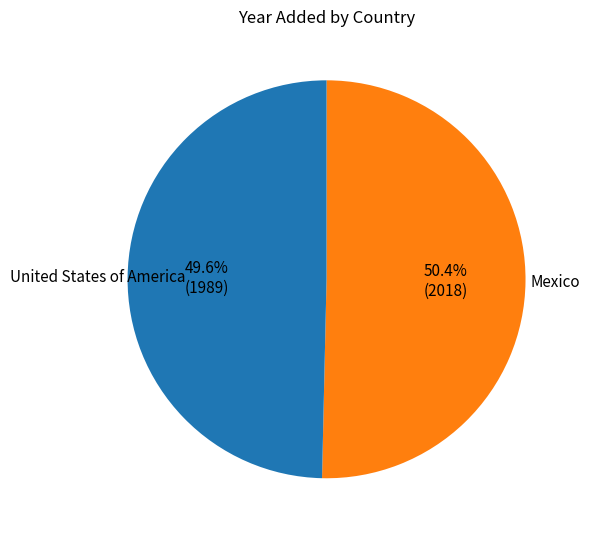

Is there any slice that represents more than half of the pie?

Yes